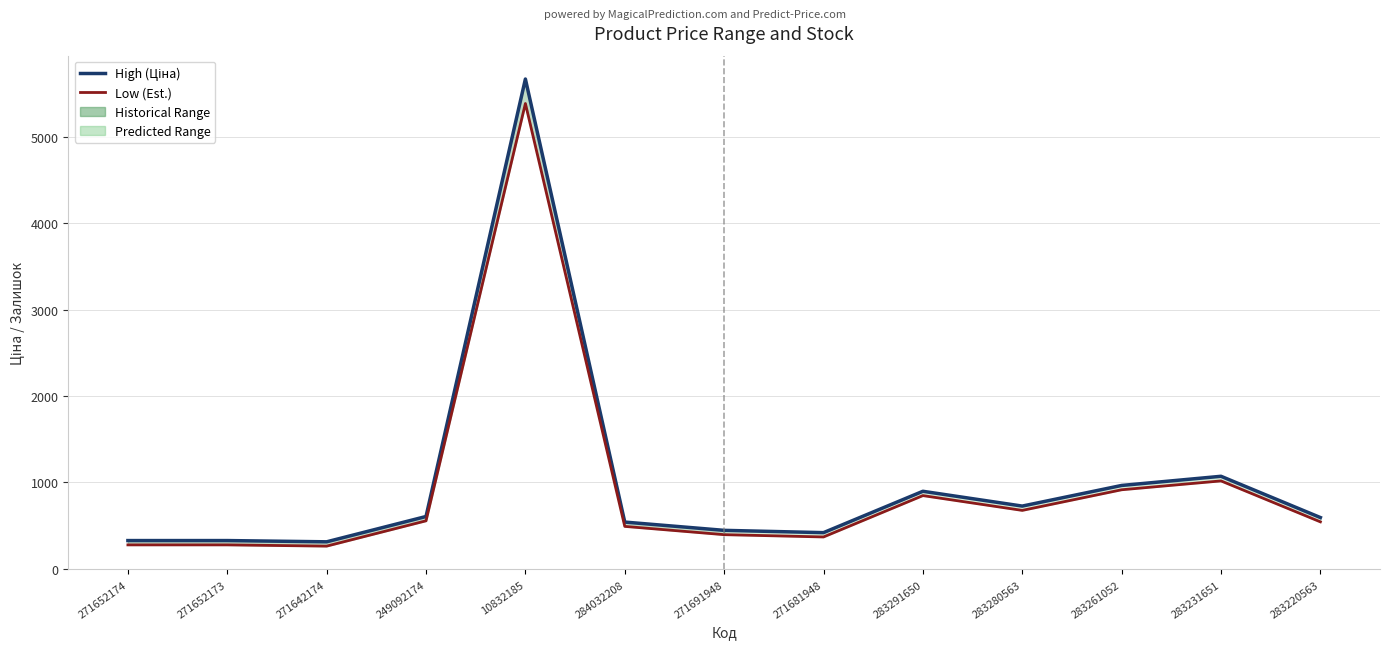

True or false: Low (Est.) and High (Ціна) cross at least once.

False